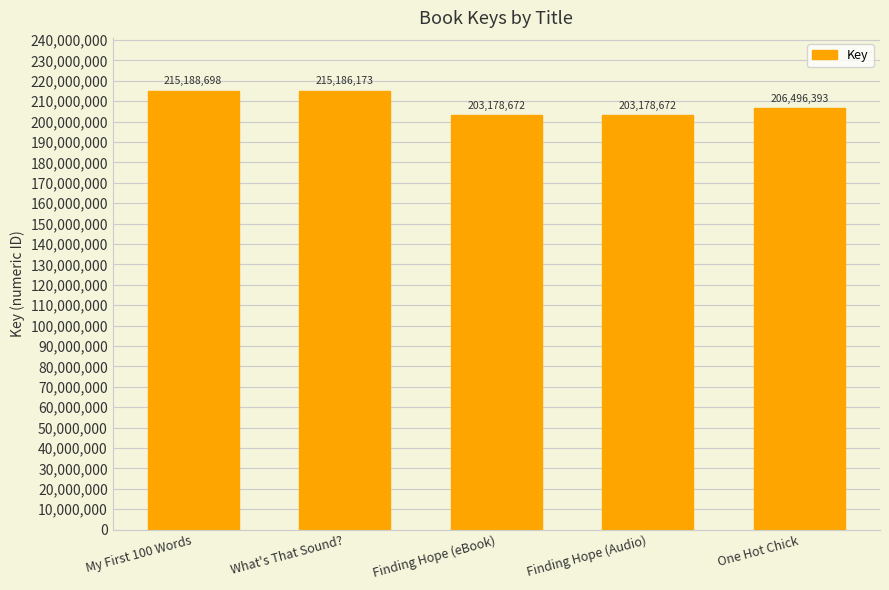

Between My First 100 Words and One Hot Chick, which is larger?

My First 100 Words